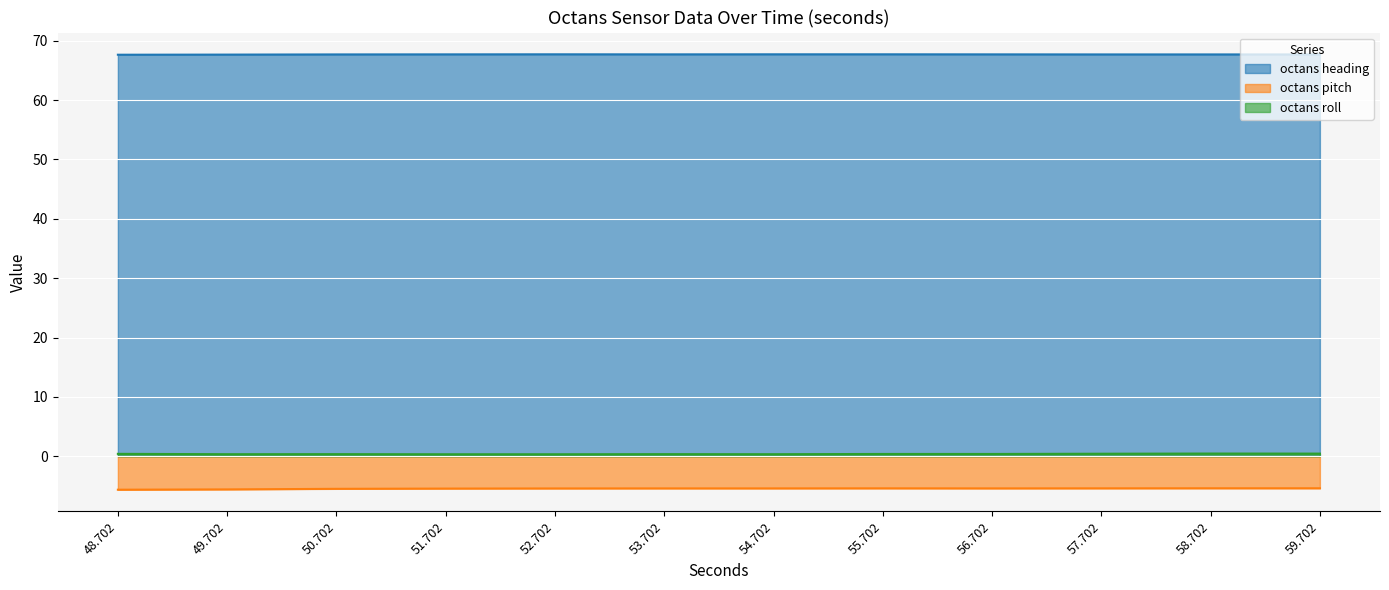

What is the label of the 11th point from the right?

49.702